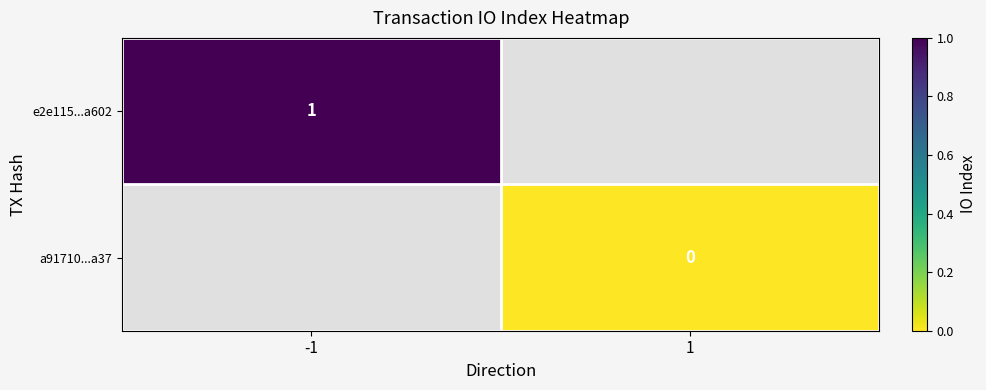

How many data points does each series have?

2